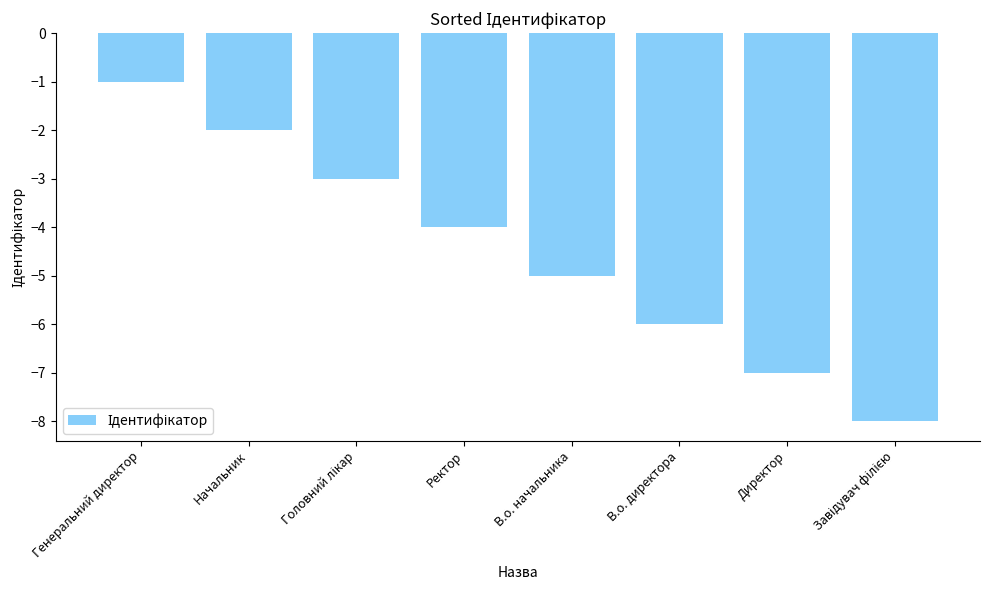

Reading left to right, list all the values displayed in this chart.

-1	-2	-3	-4	-5	-6	-7	-8